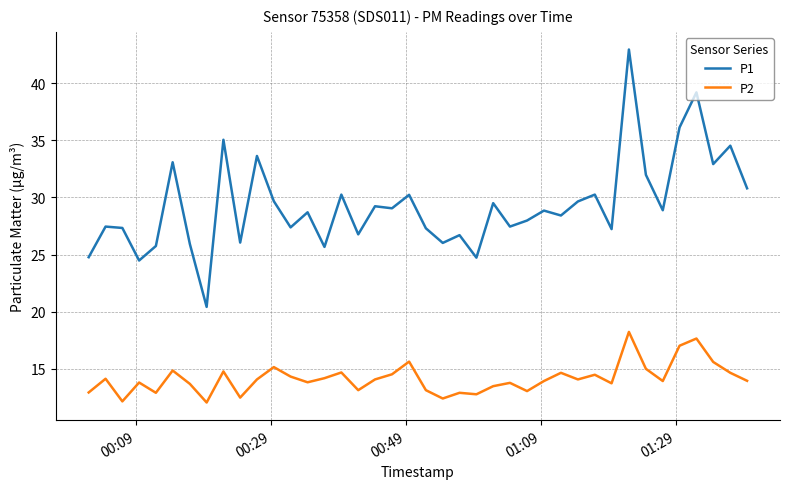

Which series has the largest total across all categories?

P1